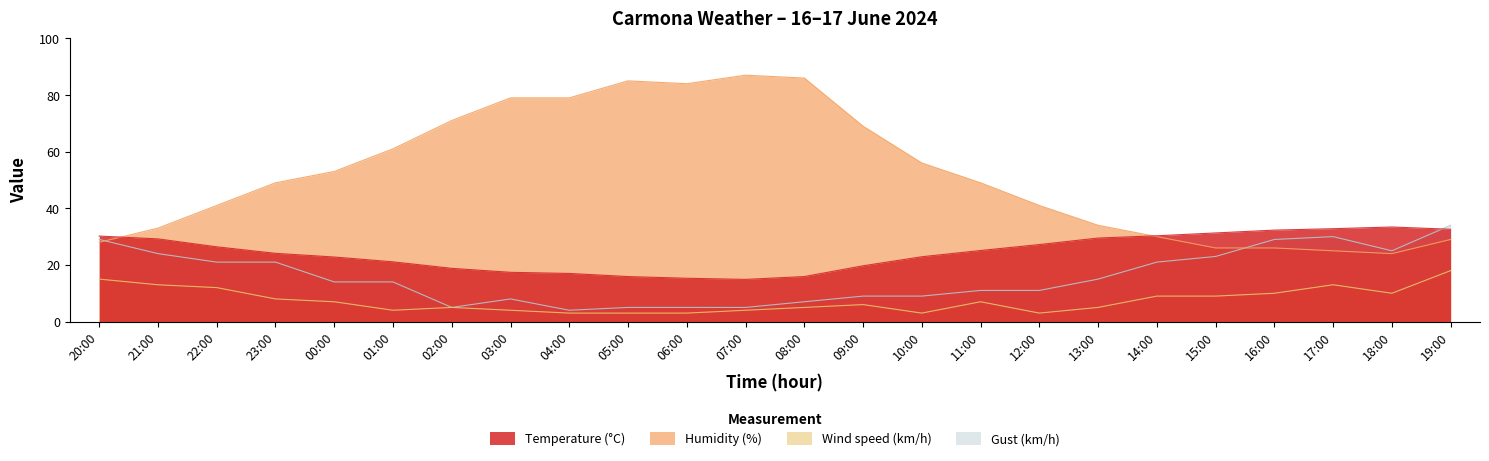

What is the sum of all Gust (km/h) values?

379.0